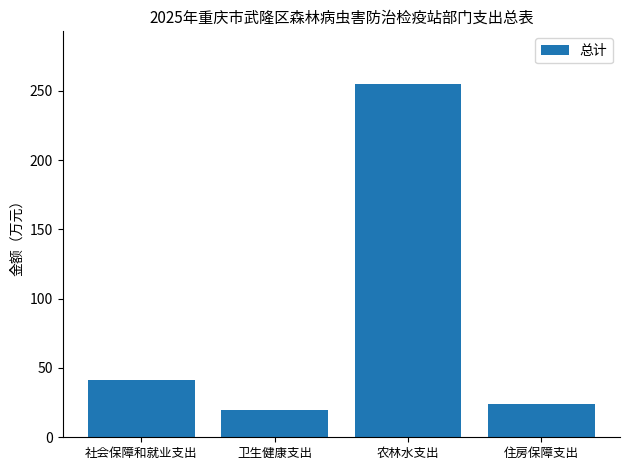

Are the bars grouped side by side (vs. stacked)?

No